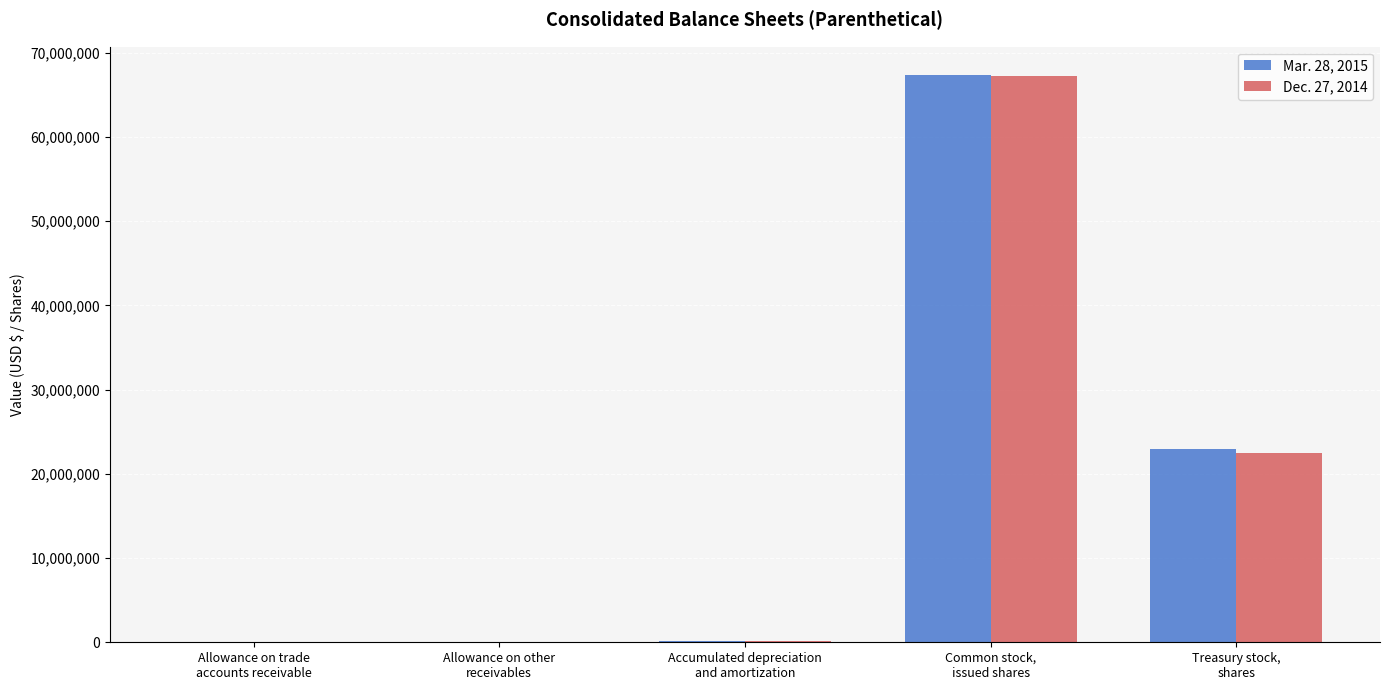

What is the maximum value shown in the chart?

67349642